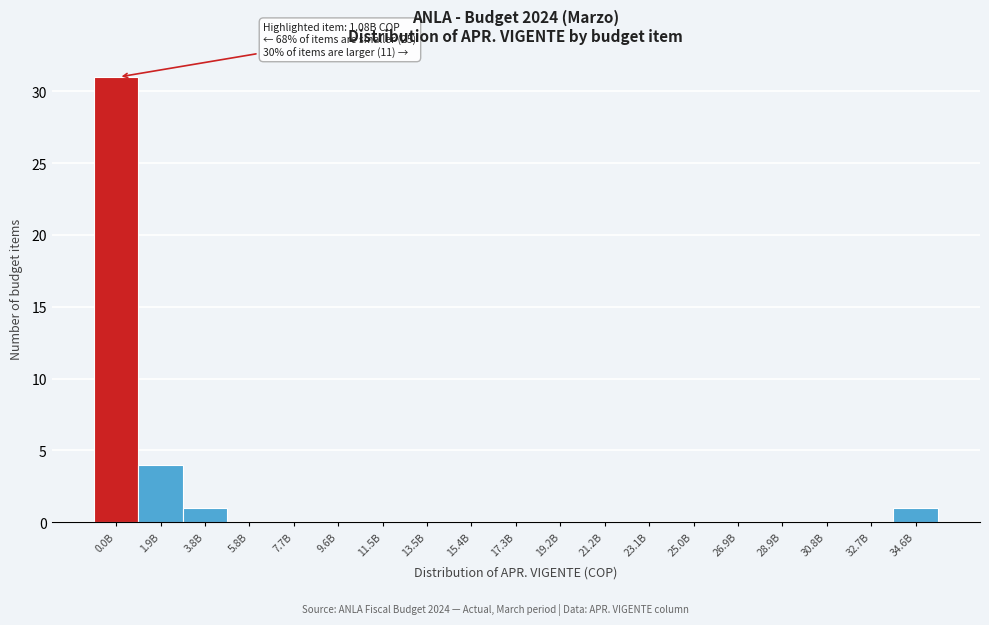

Reading right to left, extract all data points from this chart.

34.6B=1	32.7B=0	30.8B=0	28.9B=0	26.9B=0	25.0B=0	23.1B=0	21.2B=0	19.2B=0	17.3B=0	15.4B=0	13.5B=0	11.5B=0	9.6B=0	7.7B=0	5.8B=0	3.8B=1	1.9B=4	0.0B=31